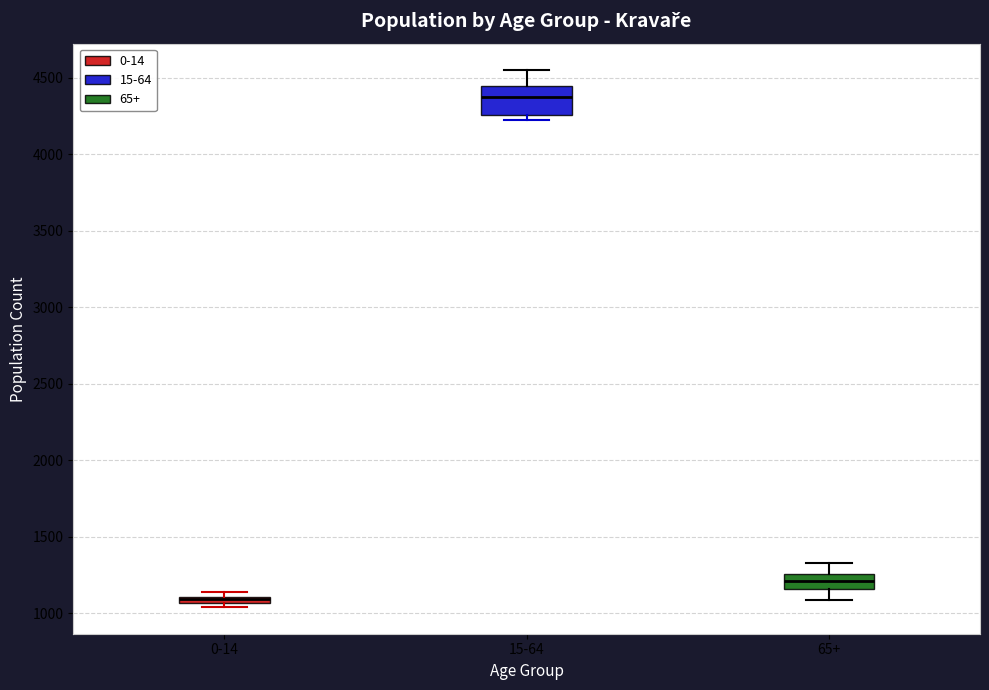

Comparing the boxes themselves (not the whiskers), which one is the tallest?

15-64